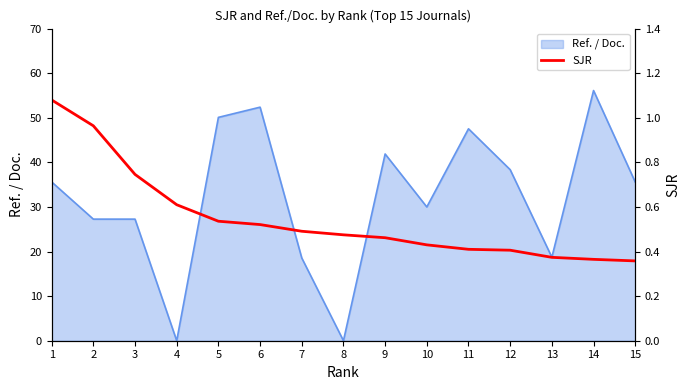

How many lines are shown in the chart?

1